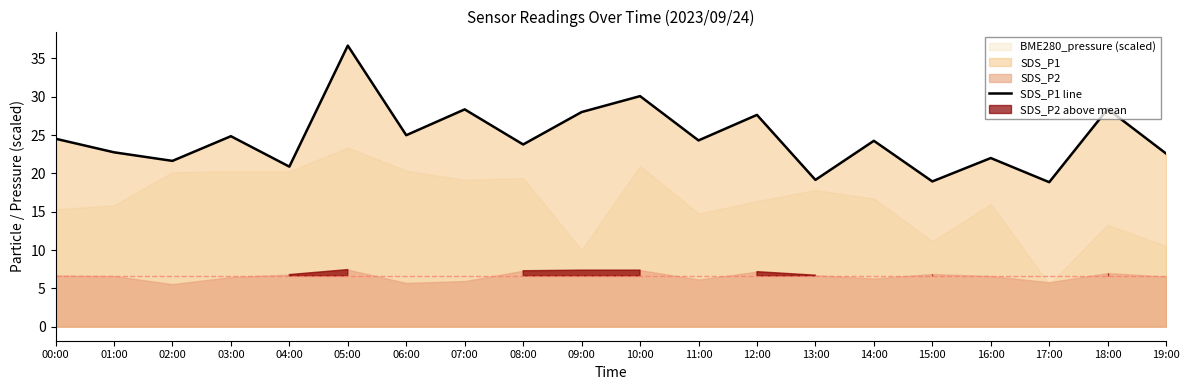

What is the greatest value displayed?

36.7